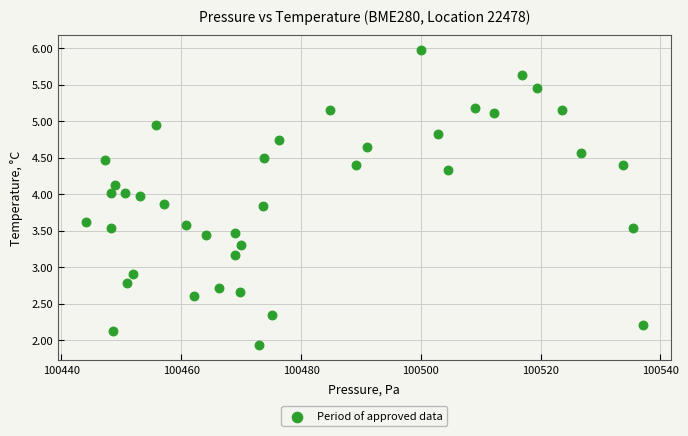

What Y value in the scatter plot is closest to 3?

2.9